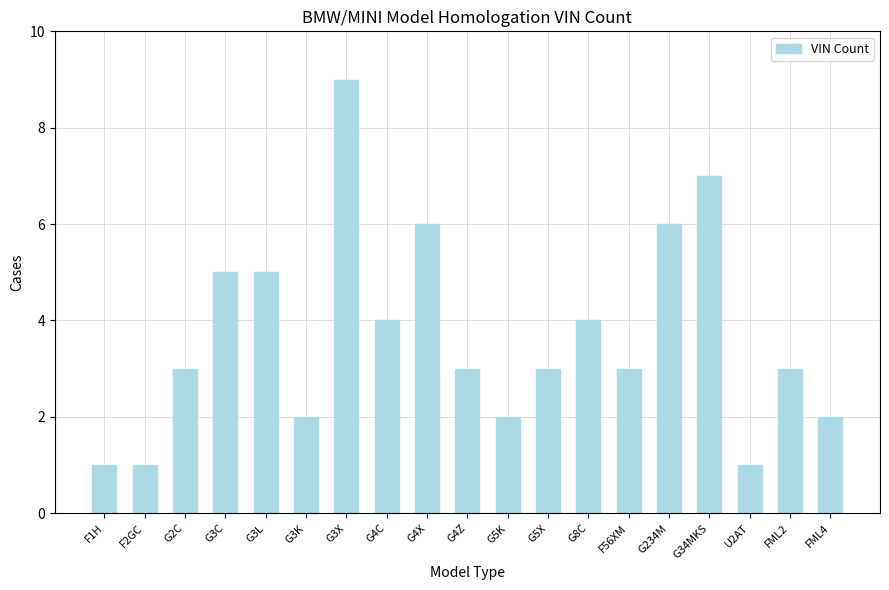

Are the bars horizontal?

No